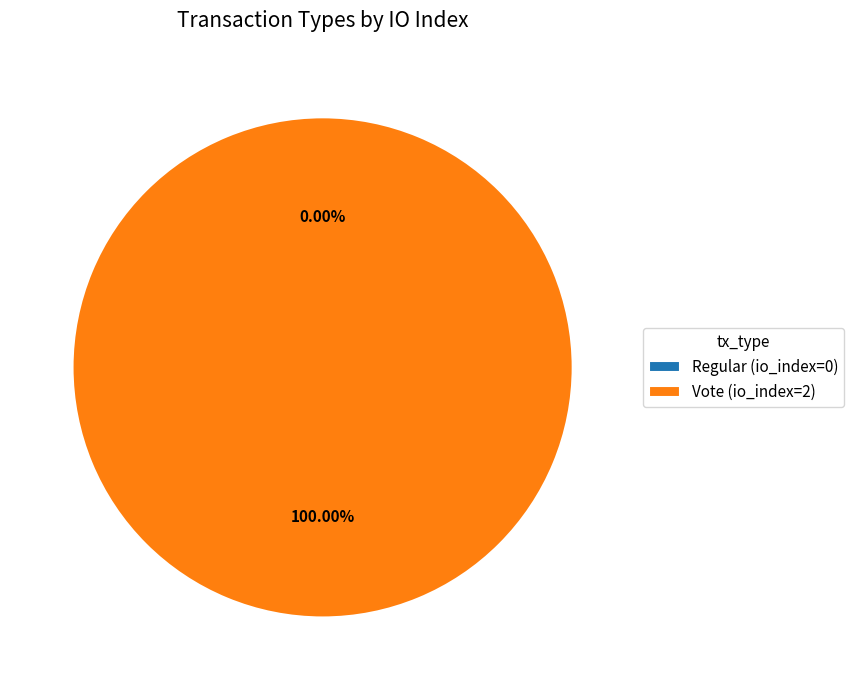

True or false: Regular accounts for 6% of the total.

False